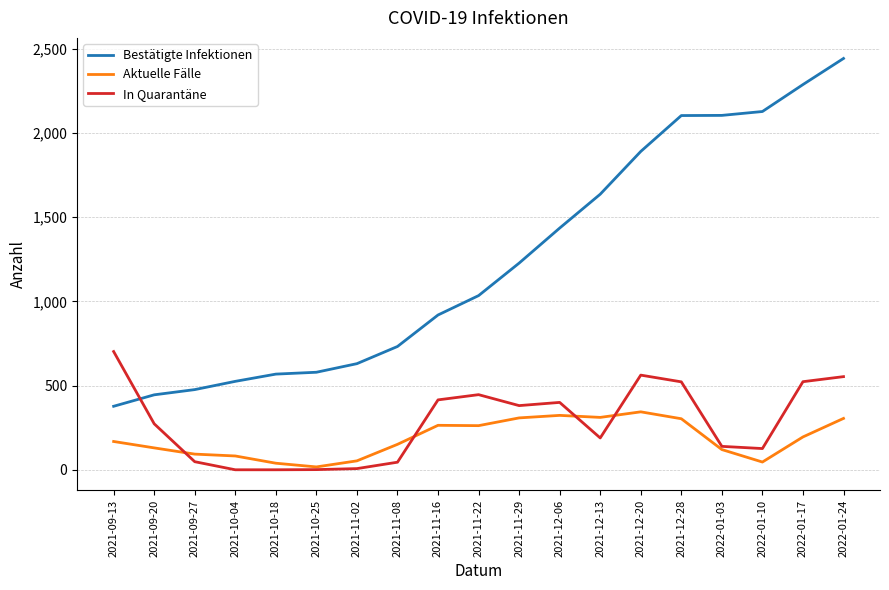

What is the total value across all series at 2021-12-13?

2136